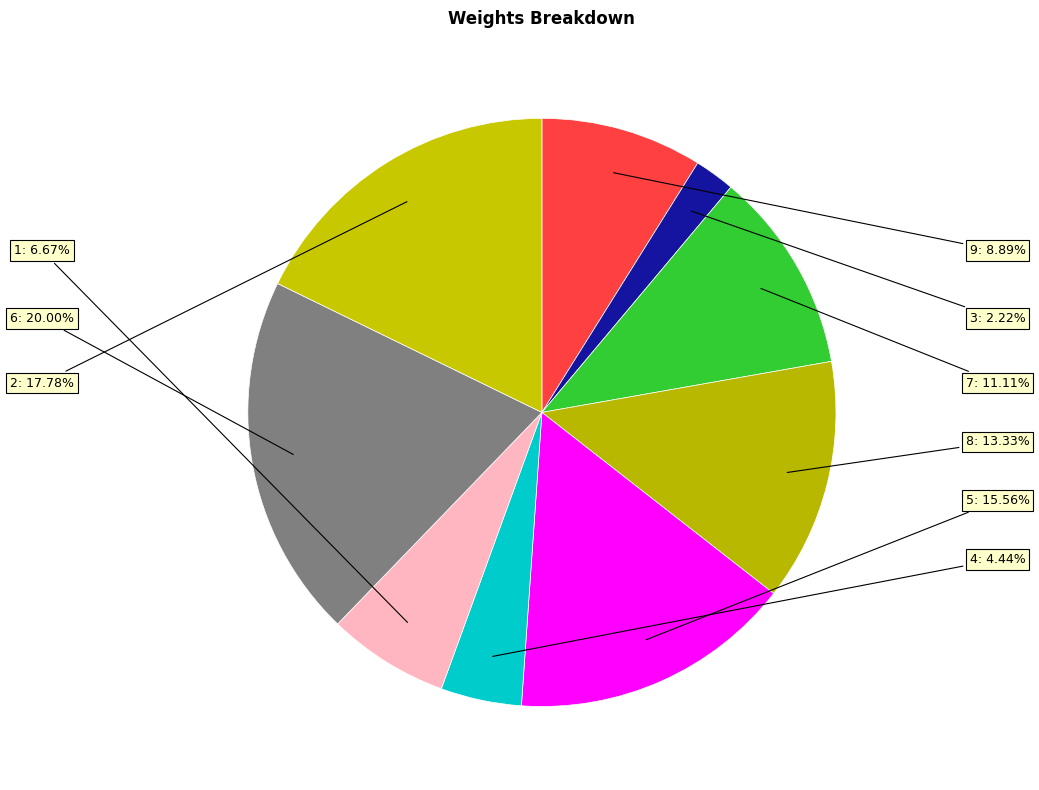

To the nearest percent, what is the difference between the 4 and 1 slice percentages?

2%